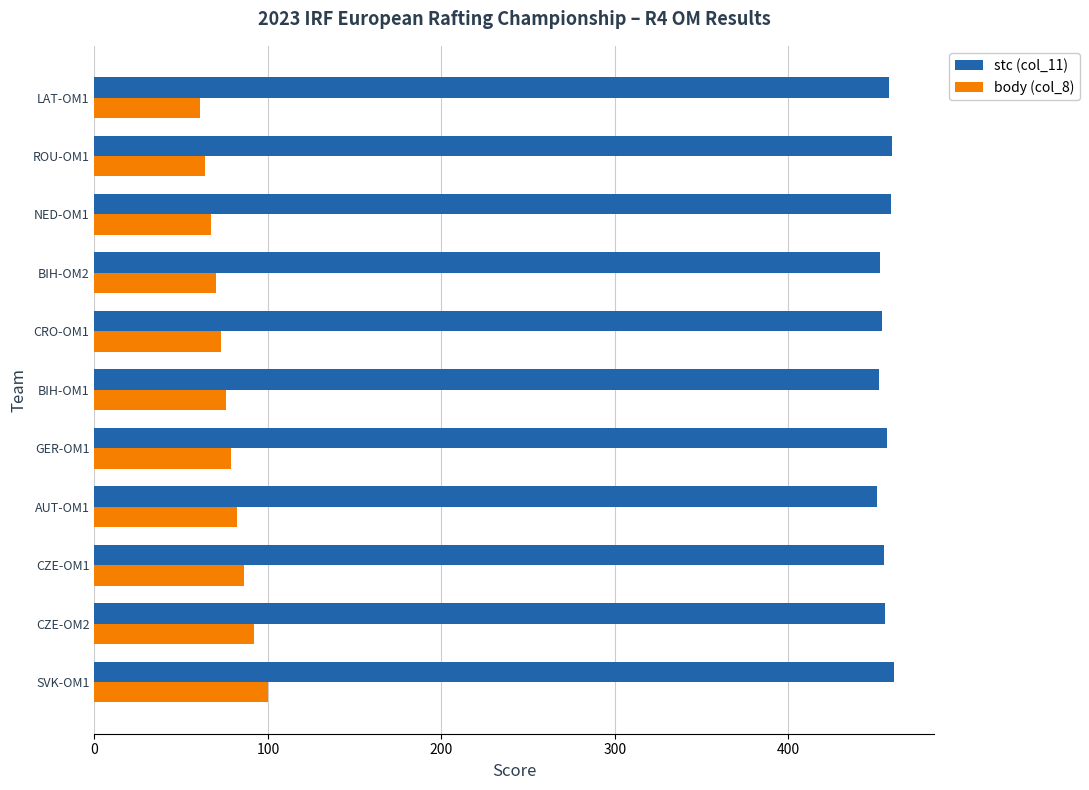

Which series has the widest spread of values?

body (col_8)